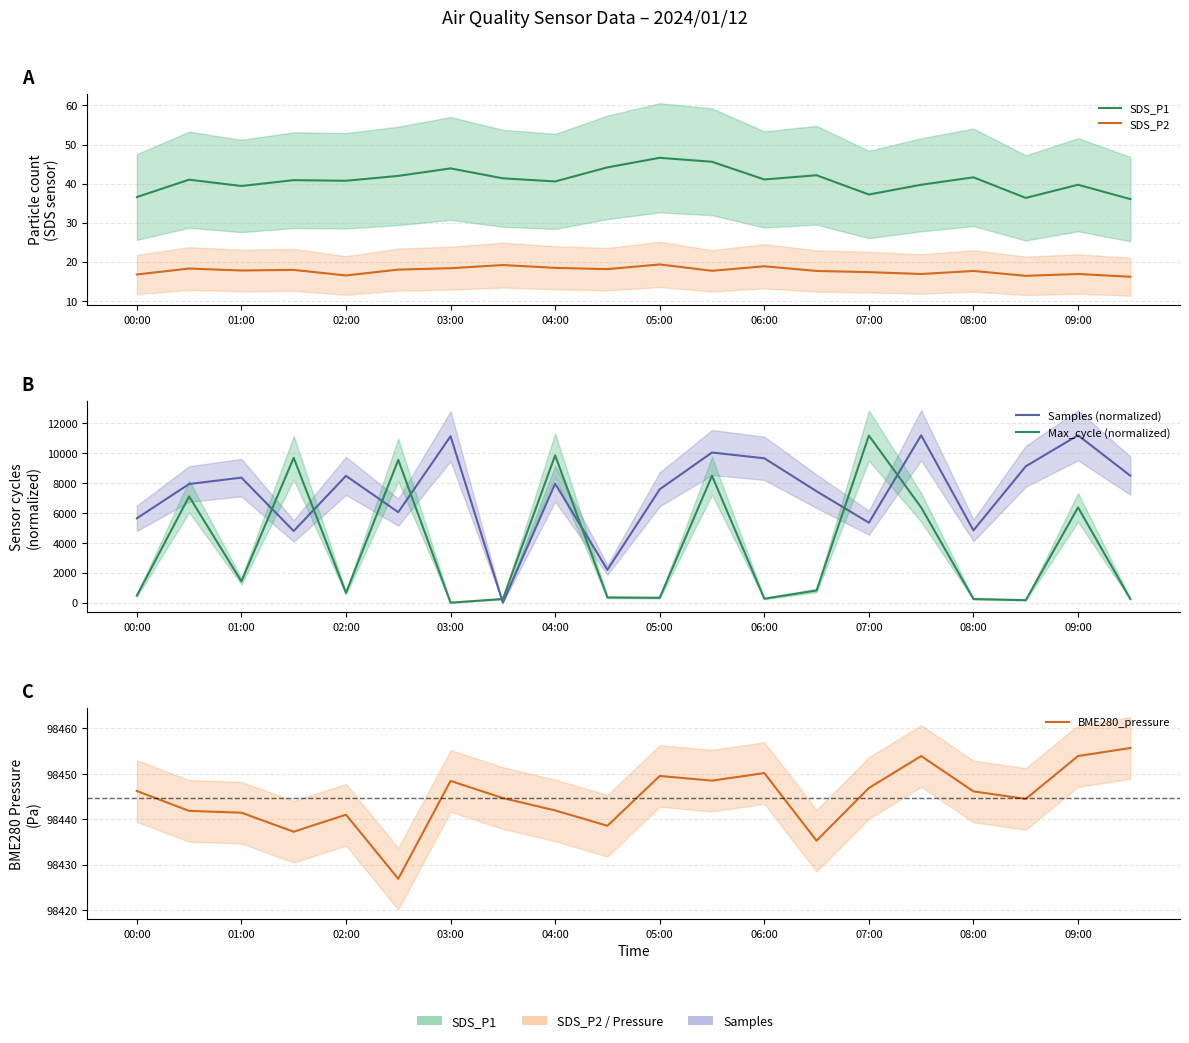

Which series has the widest spread of values?

Samples (normalized)